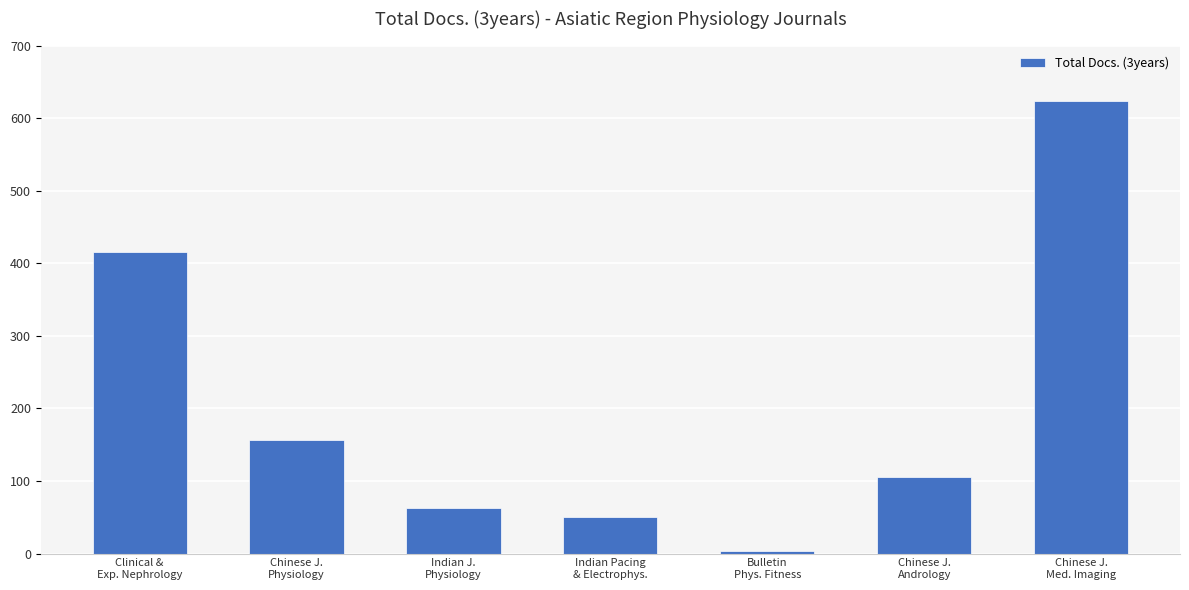

List the labels in order of value, smallest first.

Bulletin
Phys. Fitness, Indian Pacing
& Electrophys., Indian J.
Physiology, Chinese J.
Andrology, Chinese J.
Physiology, Clinical &
Exp. Nephrology, Chinese J.
Med. Imaging